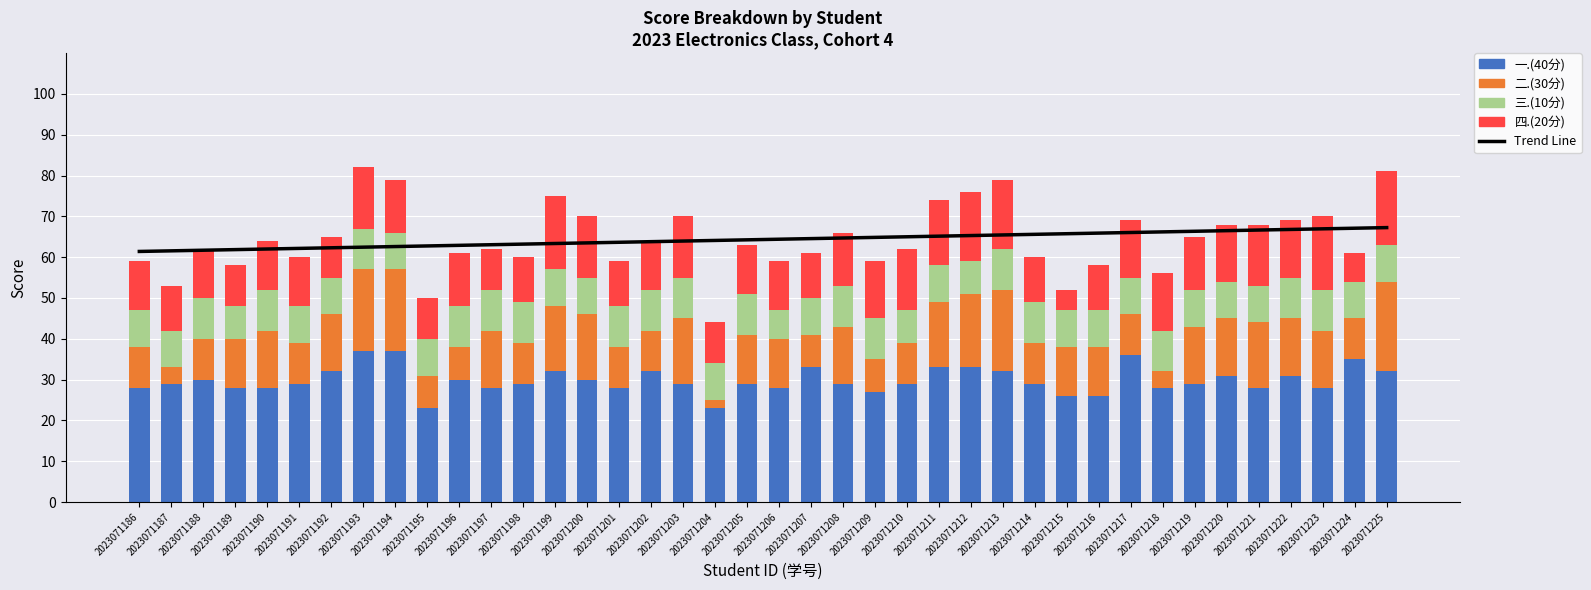

How many values in the 一.(40分) series exceed 29?

17